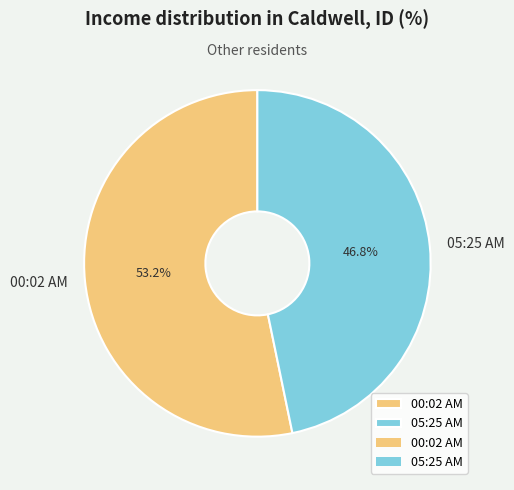

To the nearest percent, what is the difference between the largest and smallest slice percentages?

6%